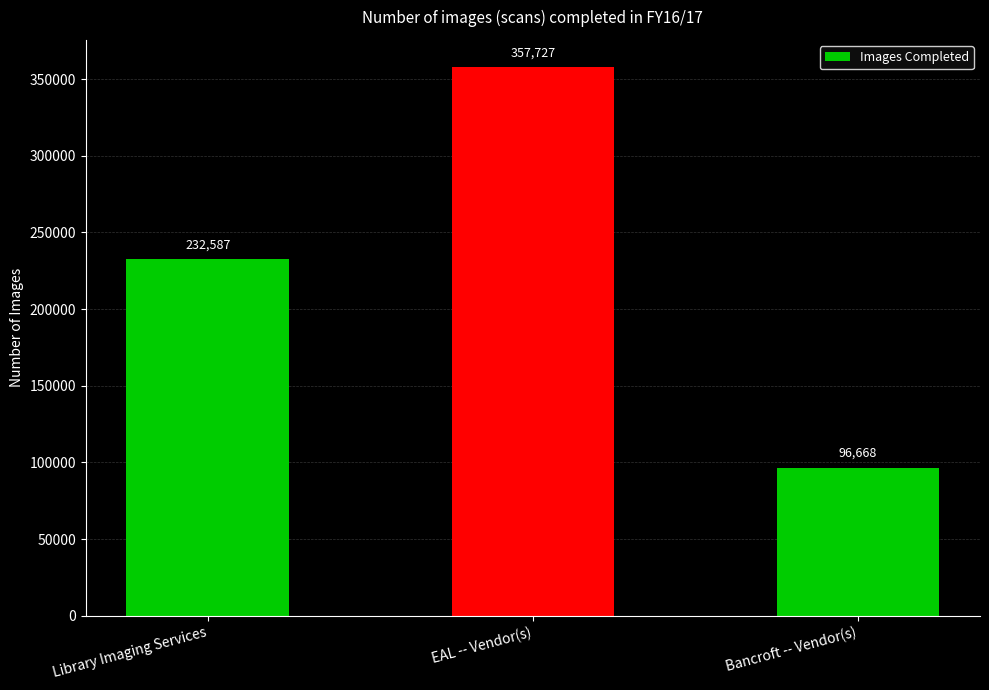

Which label corresponds to the largest value in the chart?

EAL -- Vendor(s)